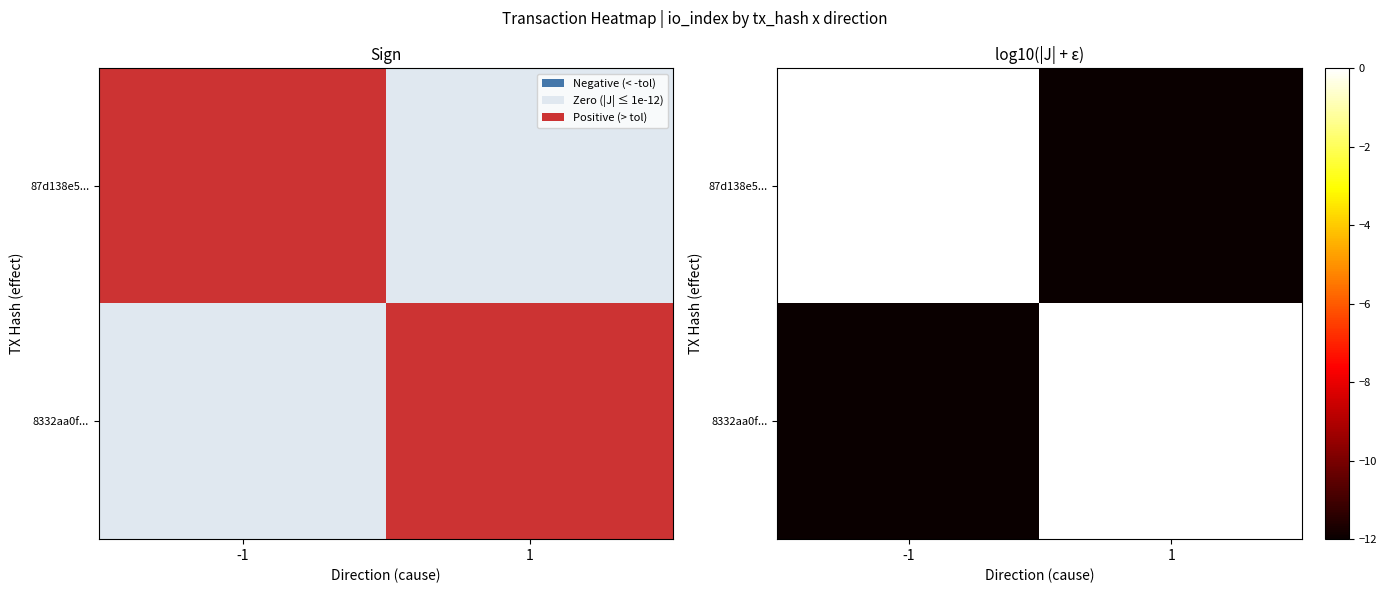

What is the spread (max minus min) of values at -1?

14.6